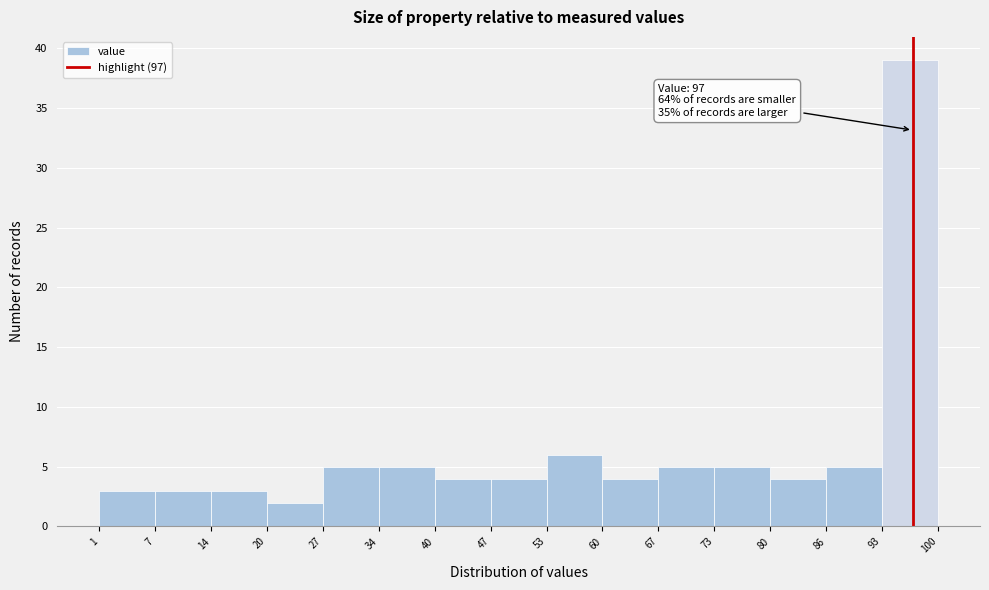

Over which range of the x-axis is the bar tallest?

93 to 100